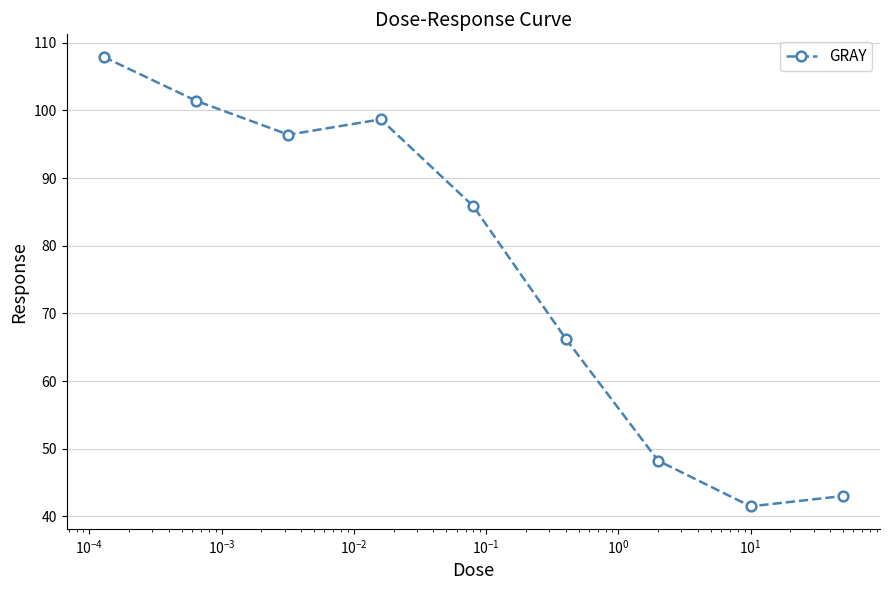

What is the value of the 2nd point from the left?

101.4